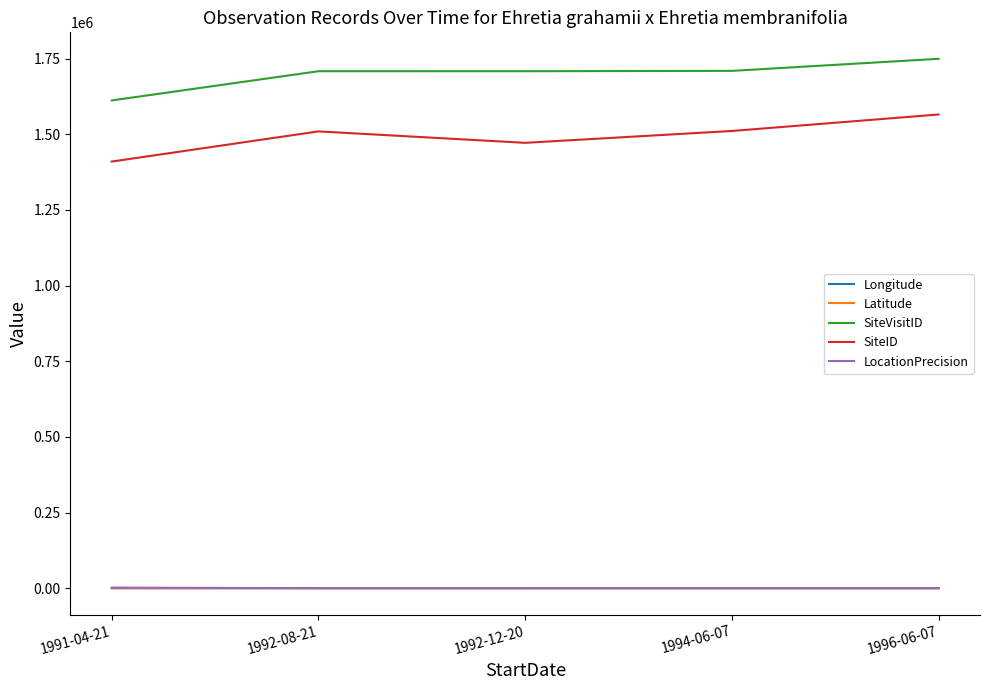

At how many categories does at least one series exceed 795541?

5